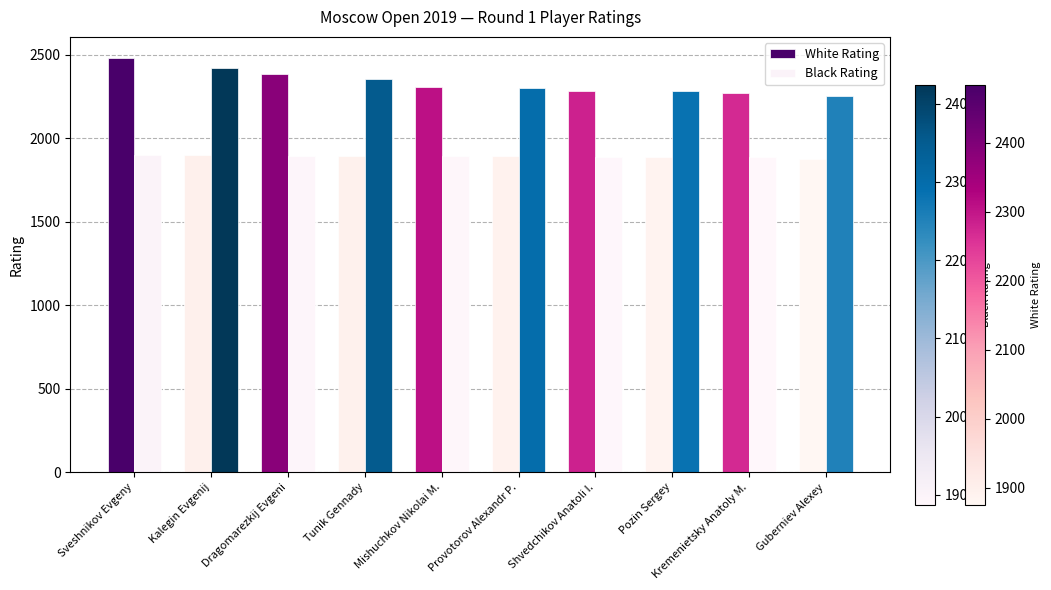

Where does the Black Rating series first go above 2253?

Kalegin Evgenij